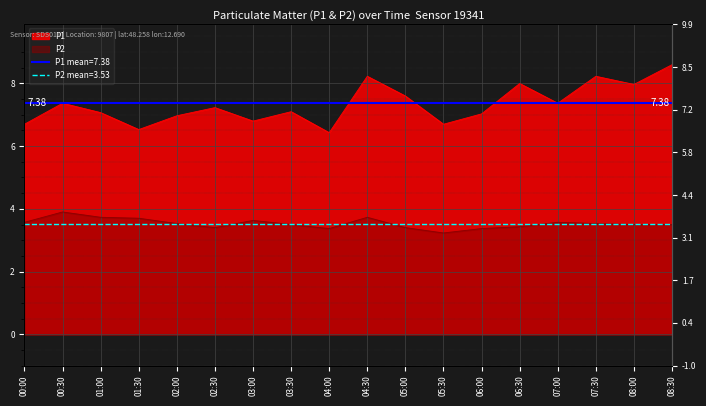

Is the value of P2 at 03:00 greater than the value of P1 at 04:30?

No